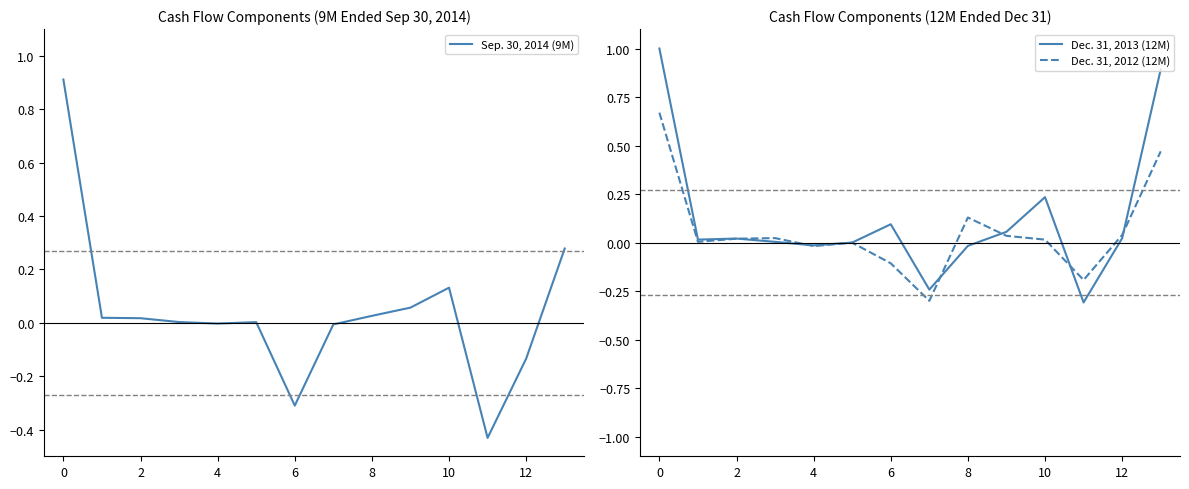

What is the sum of all Dec. 31, 2012 (12M) values?

0.8